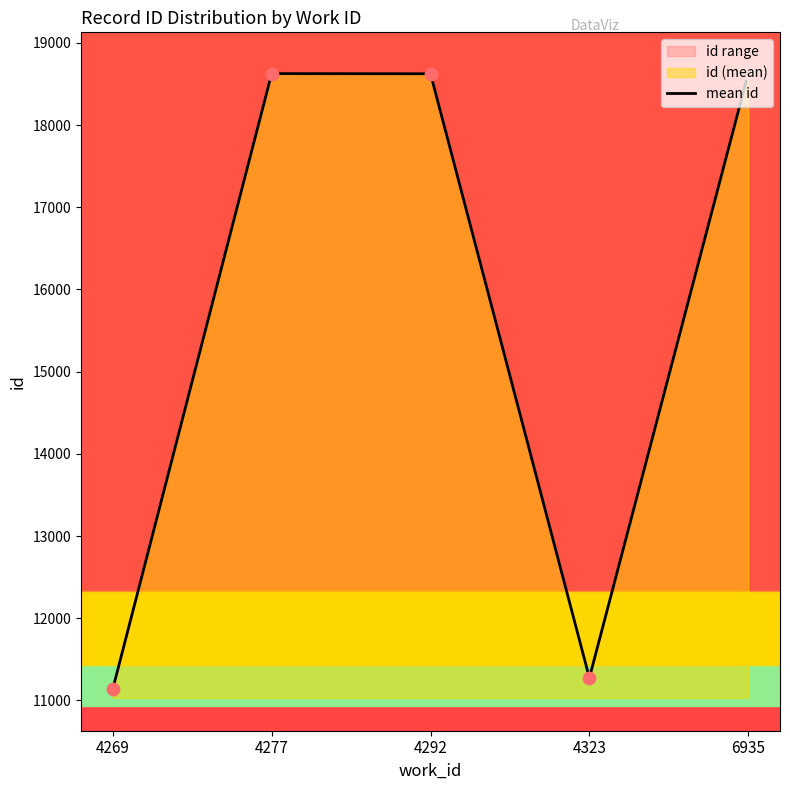

Between 4277 and 6935, which is larger?

6935